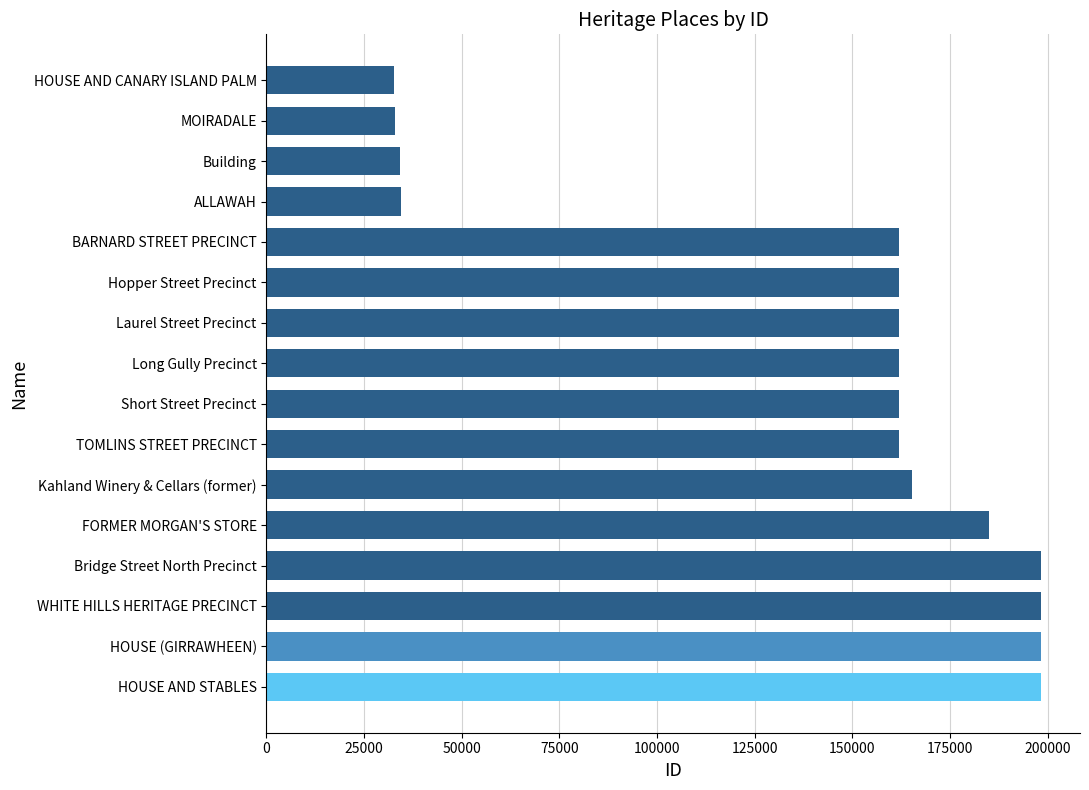

True or false: the data shows 161932 at TOMLINS STREET PRECINCT.

True